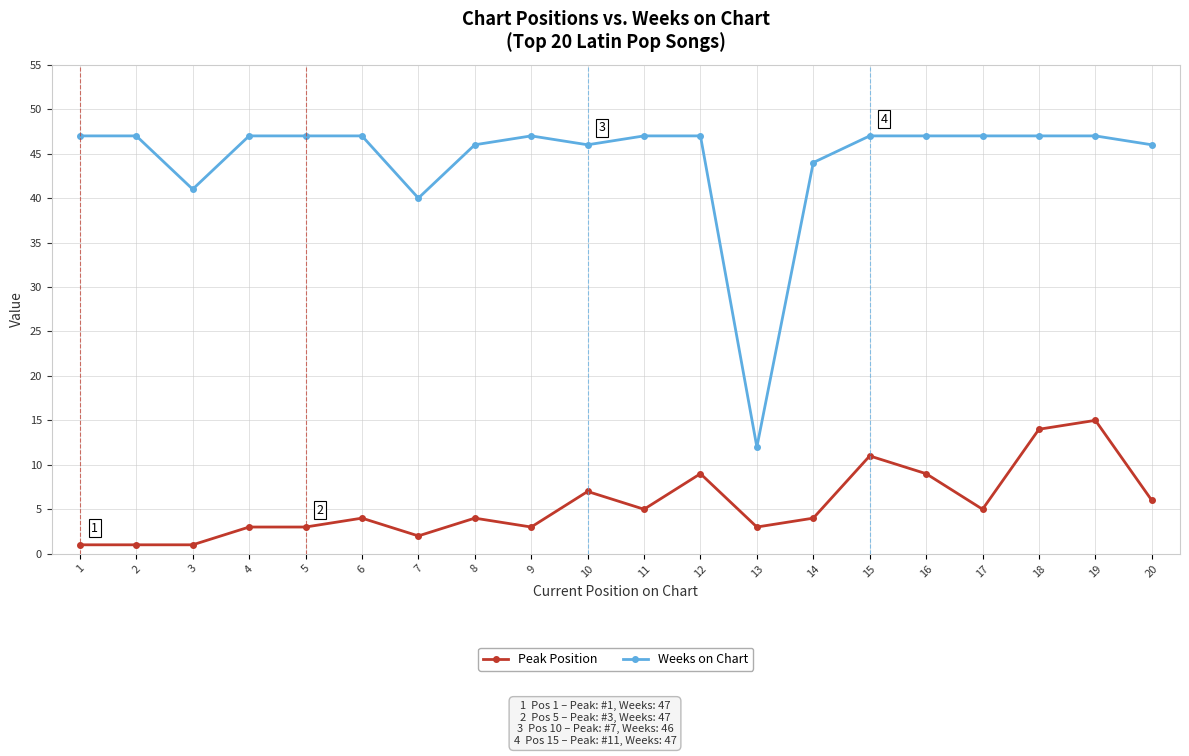

Is this an area chart (filled region under the line)?

No